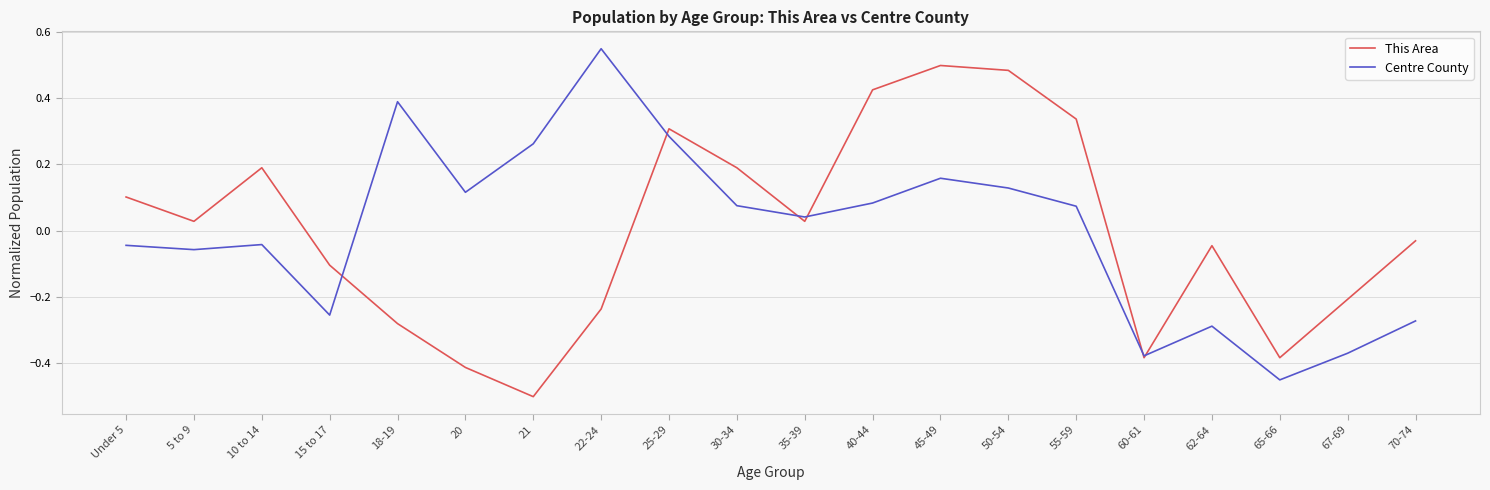

Between 15 to 17 and 45-49, which series saw the biggest shift?

This Area